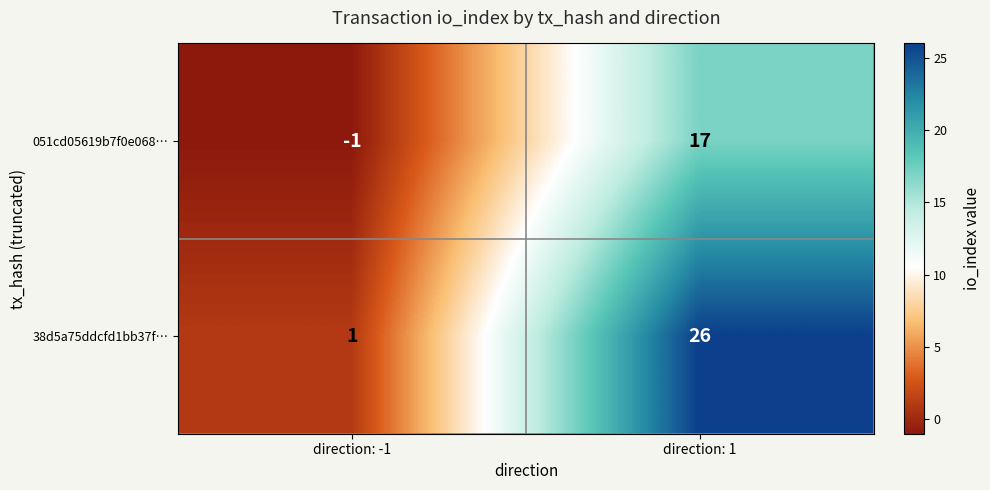

List the series in order of their peak value, lowest first.

051cd05619b7f0e068…, 38d5a75ddcfd1bb37f…